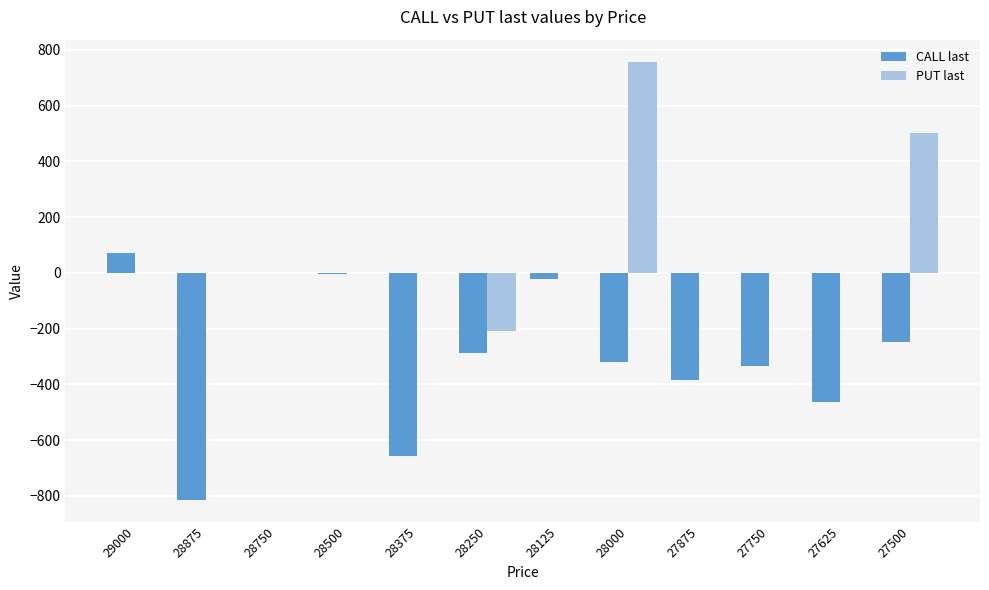

At which category is the sum across all series the highest?

28000